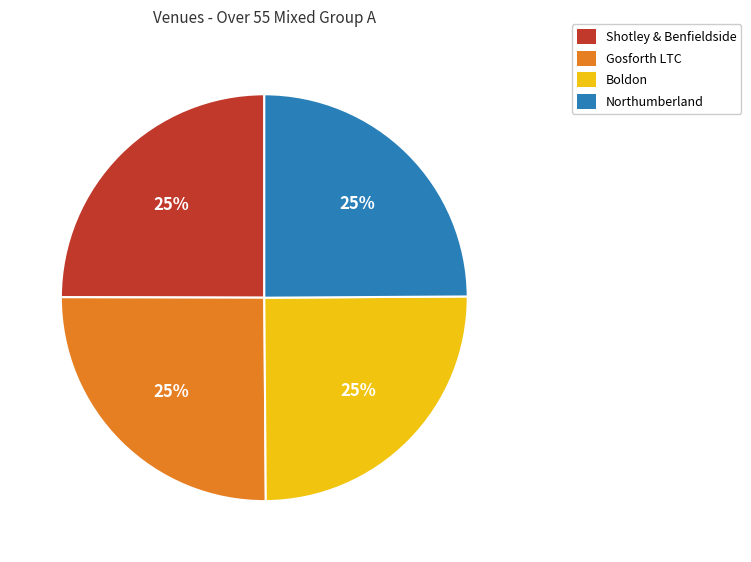

Approximately how many times larger is the value at Boldon compared to Northumberland?

1.0